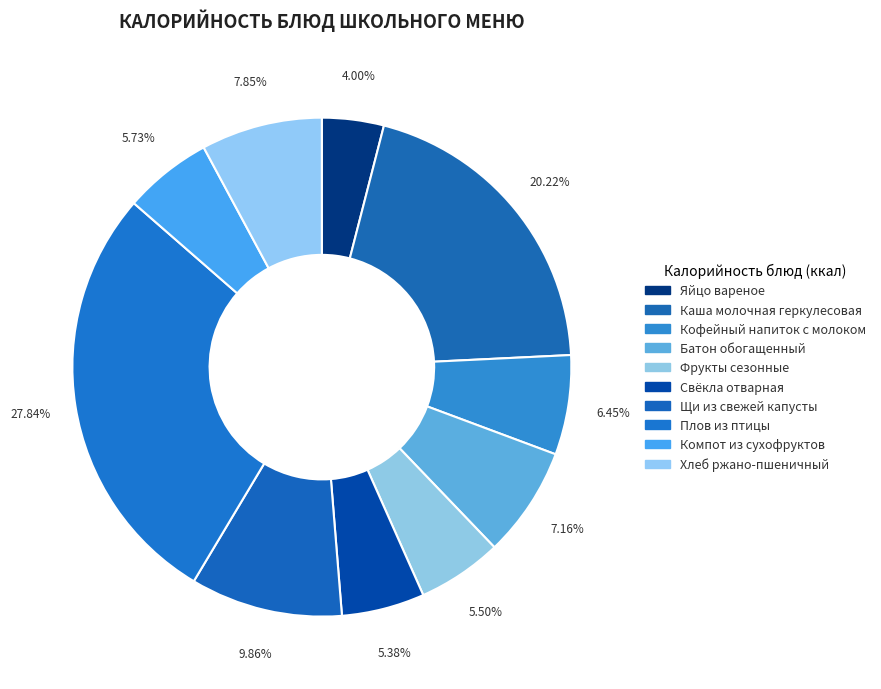

How many slices are in this pie chart?

10